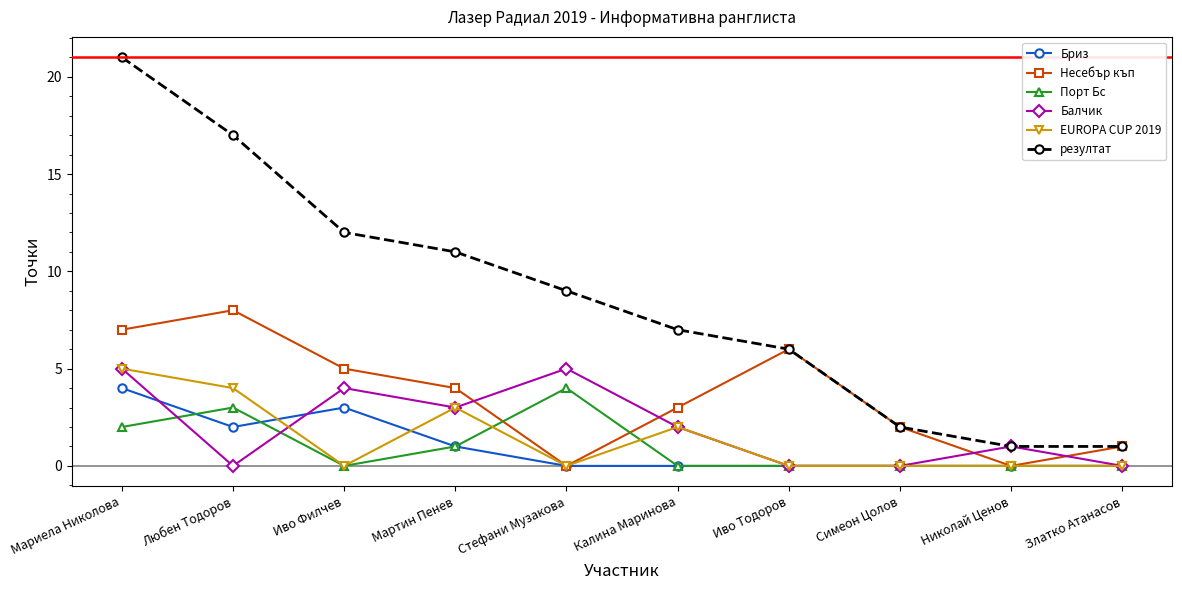

What are all the series names shown in the legend?

Бриз, Несебър къп, Порт Бс, Балчик, EUROPA CUP 2019, резултат